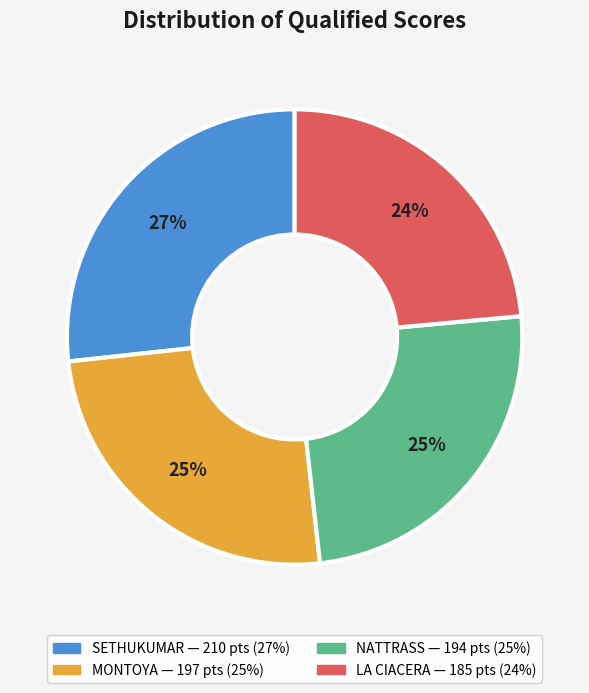

To the nearest percent, what is the difference between the largest and smallest slice percentages?

3%